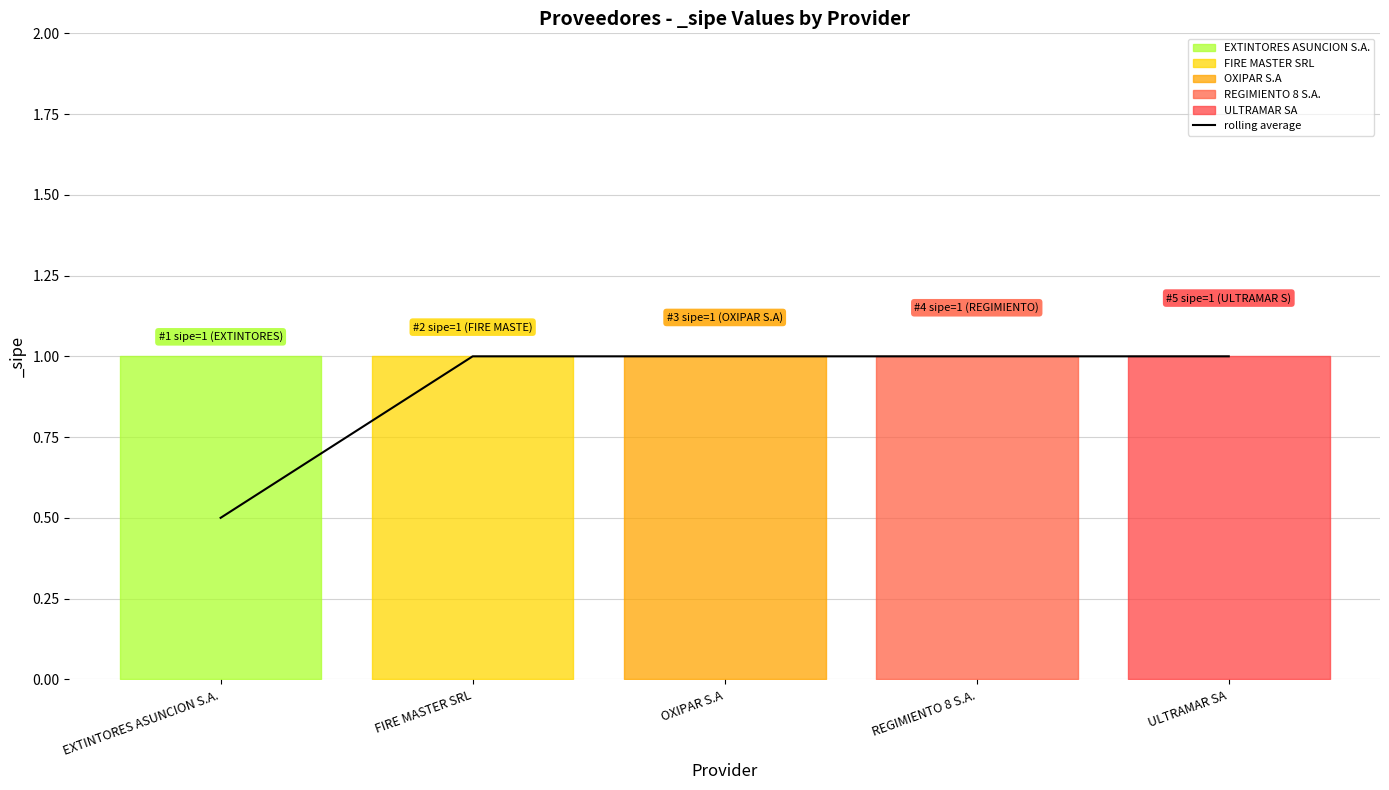

What is the sum of the values at OXIPAR S.A and ULTRAMAR SA?

2.0